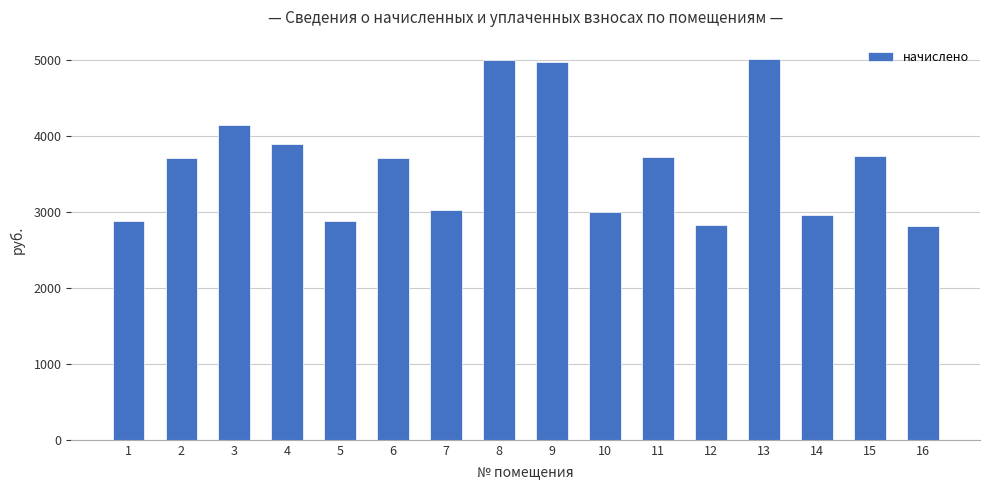

What is the average value?

3642.2